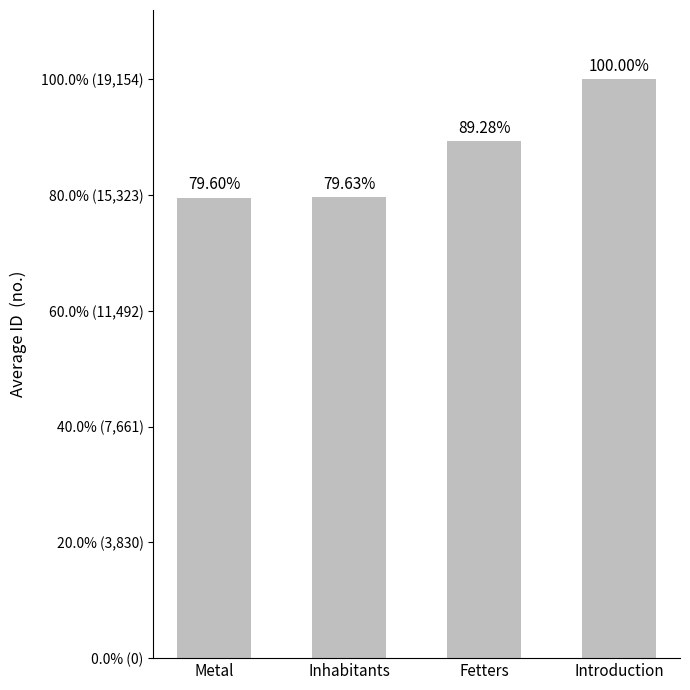

At which label does the data first exceed 89?

Fetters